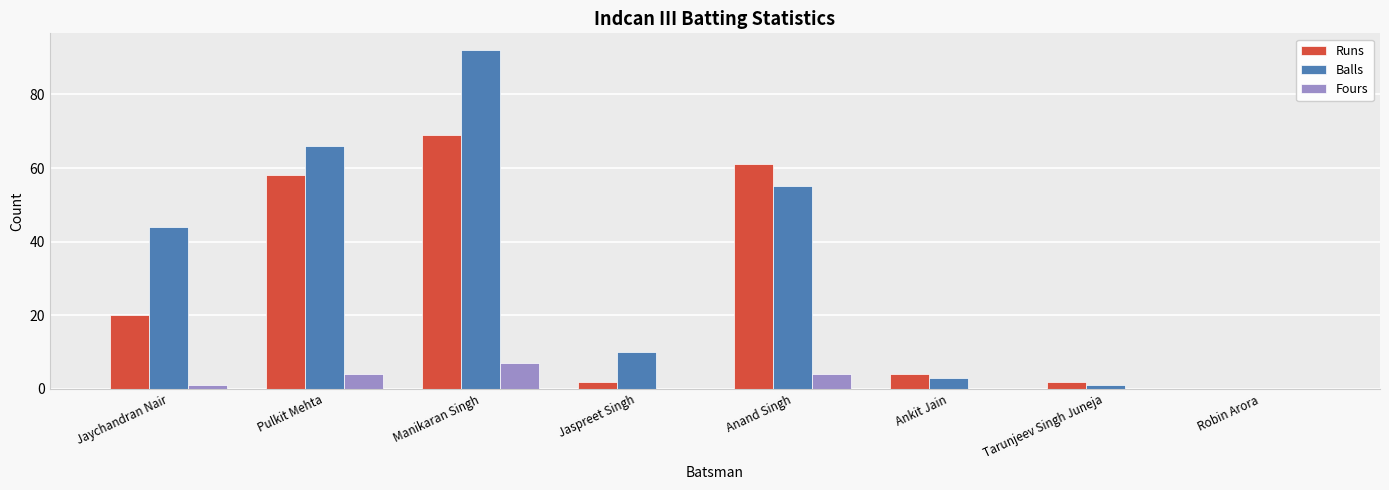

Is it true that Fours equals -5 at Jaspreet Singh?

False